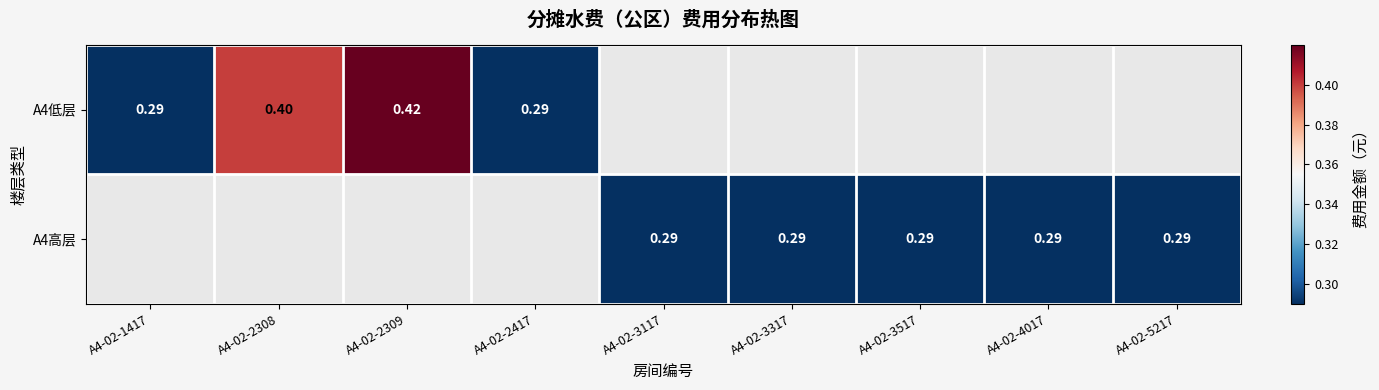

Is the value of A4低层 at A4-02-2309 greater than the value of A4高层 at A4-02-3117?

Yes